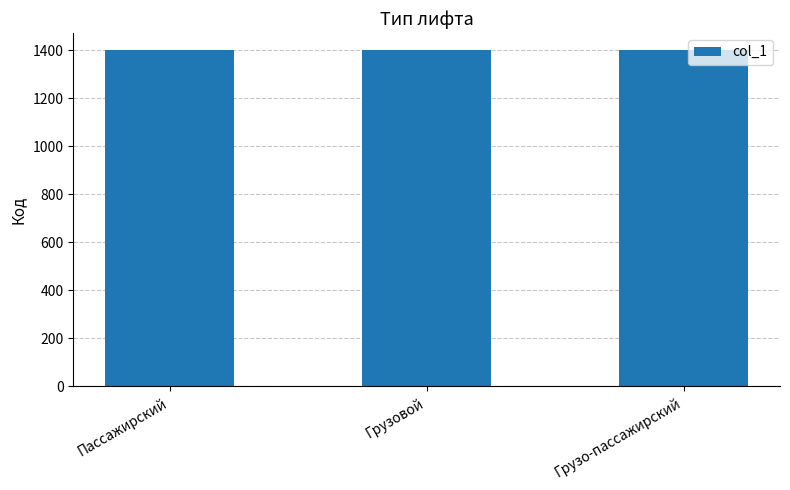

What is the average value?

1402